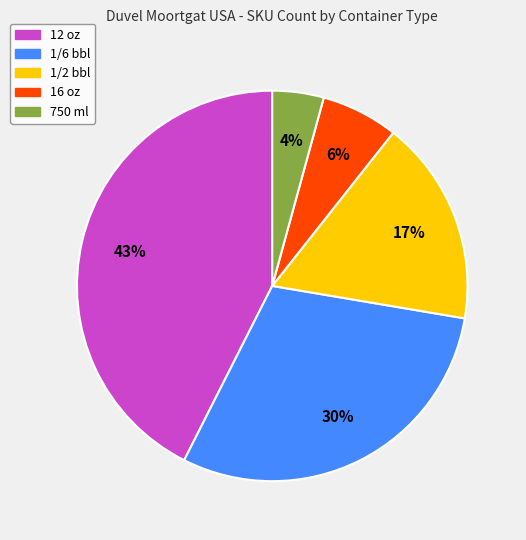

To the nearest percent, what is the average slice percentage?

20%